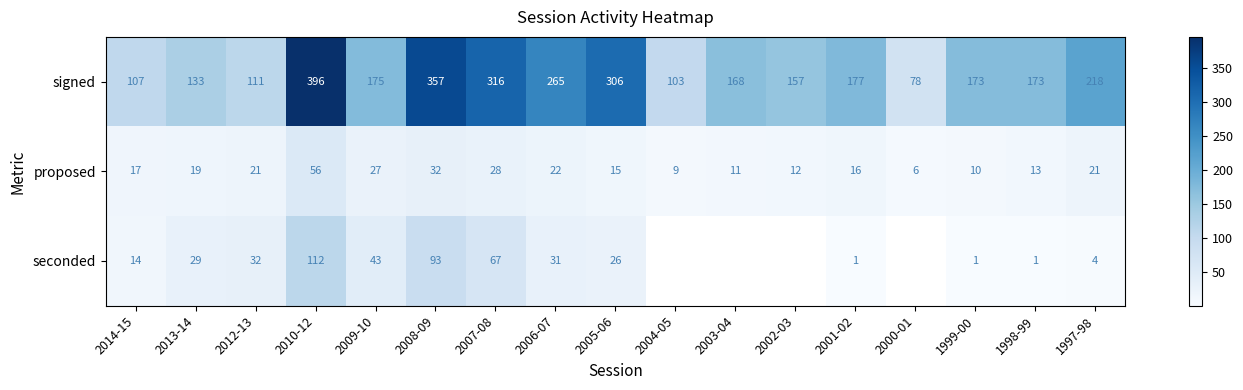

What is the lowest value of the proposed series?

6